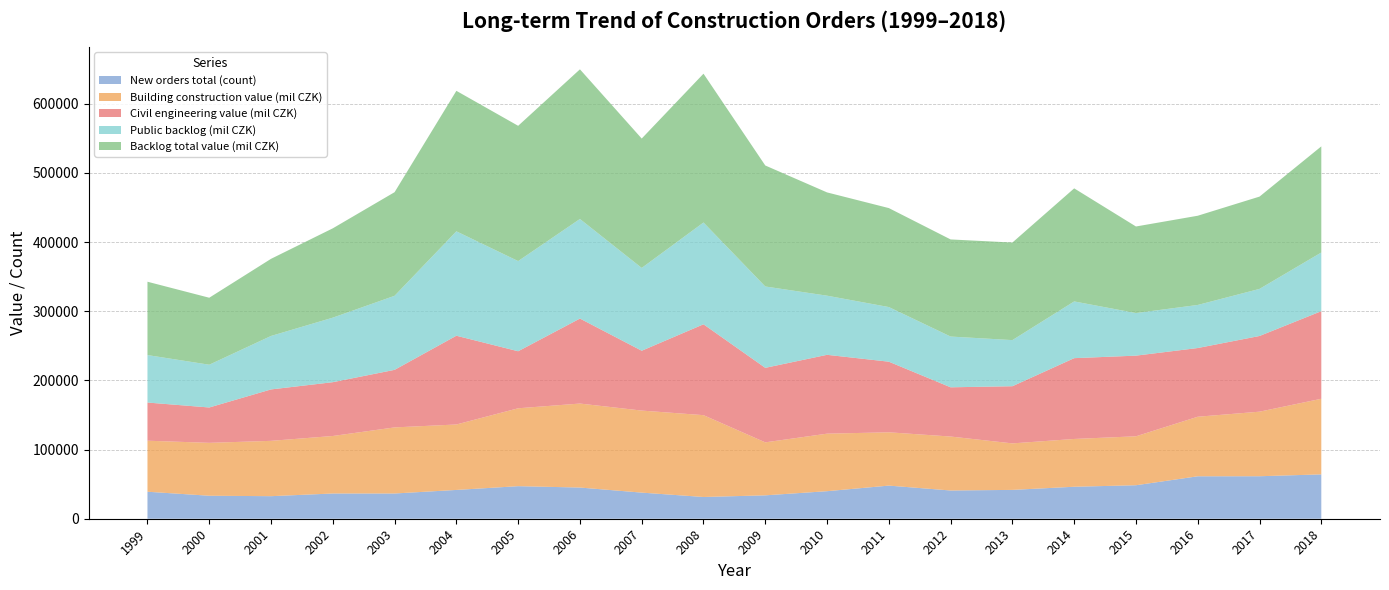

The value of New orders total (count) at 2017 is 61429. True or false?

True